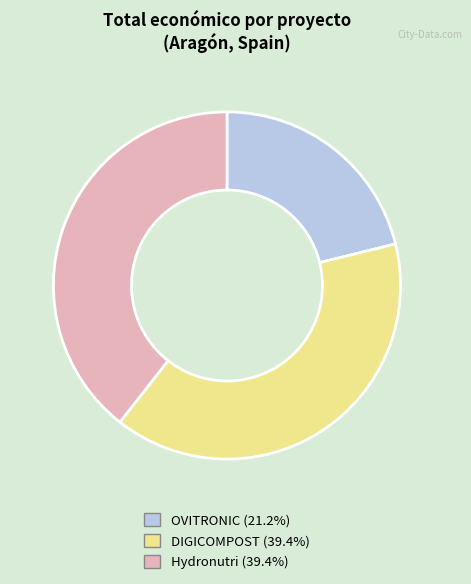

Which slice is the smallest?

OVITRONIC